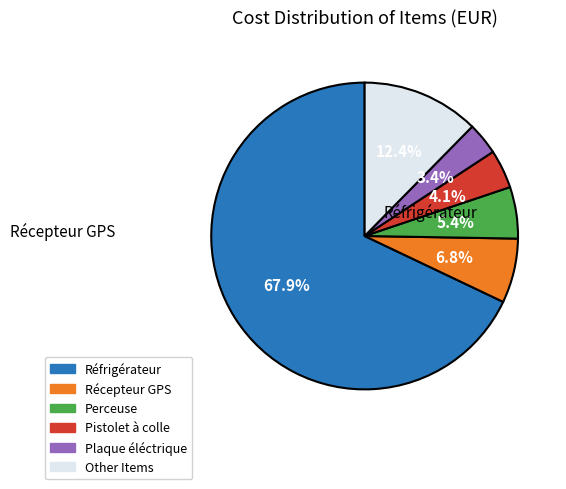

Does any single category account for the majority?

Yes